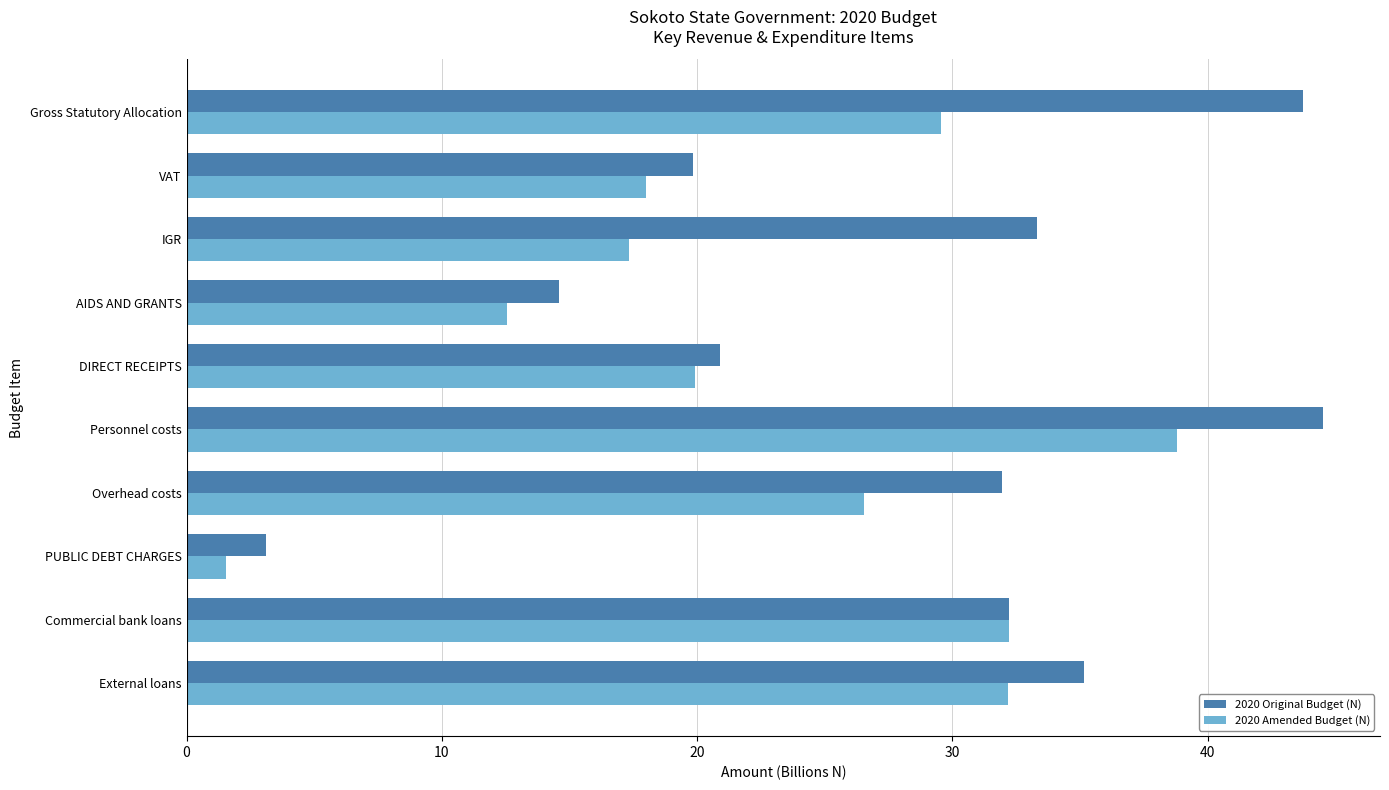

What are all the series names shown in the legend?

2020 Original Budget (N), 2020 Amended Budget (N)